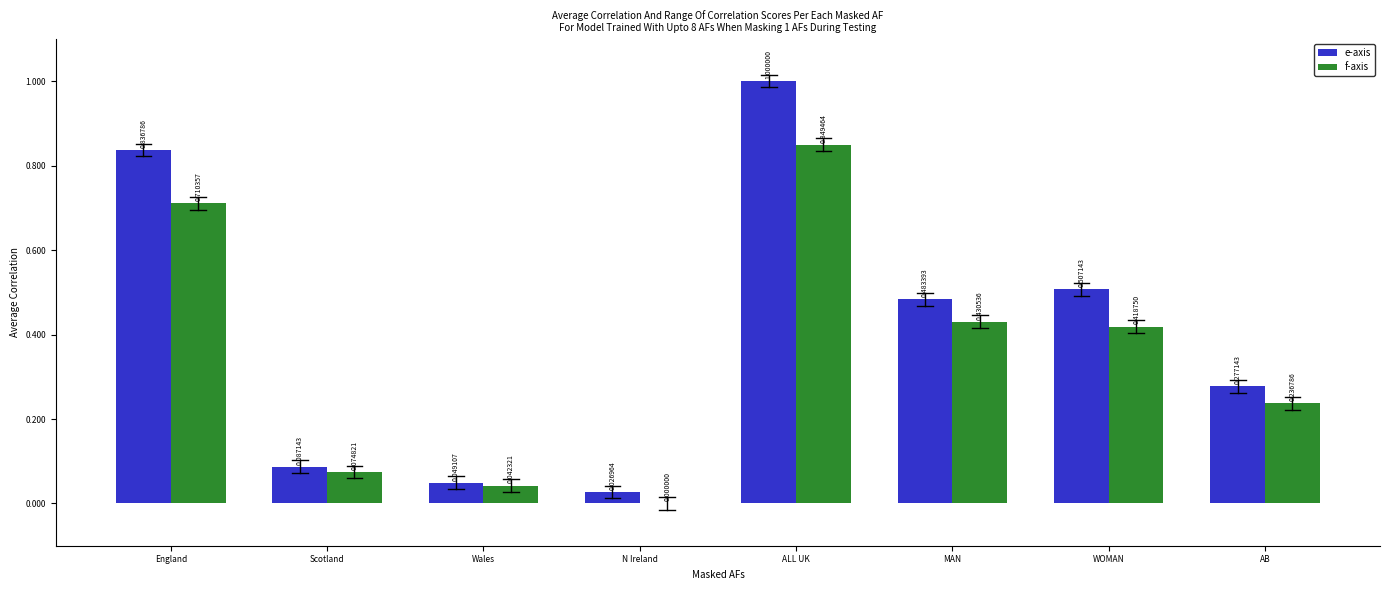

What is the sum of all e-axis values?

3.3